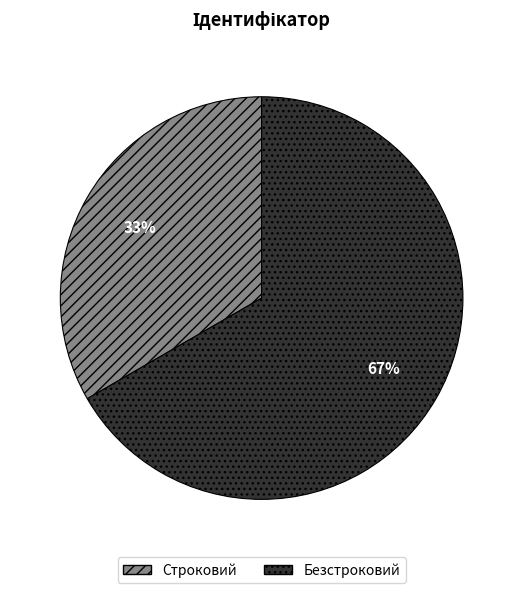

Approximately how many times larger is the value at Строковий compared to Безстроковий?

0.5